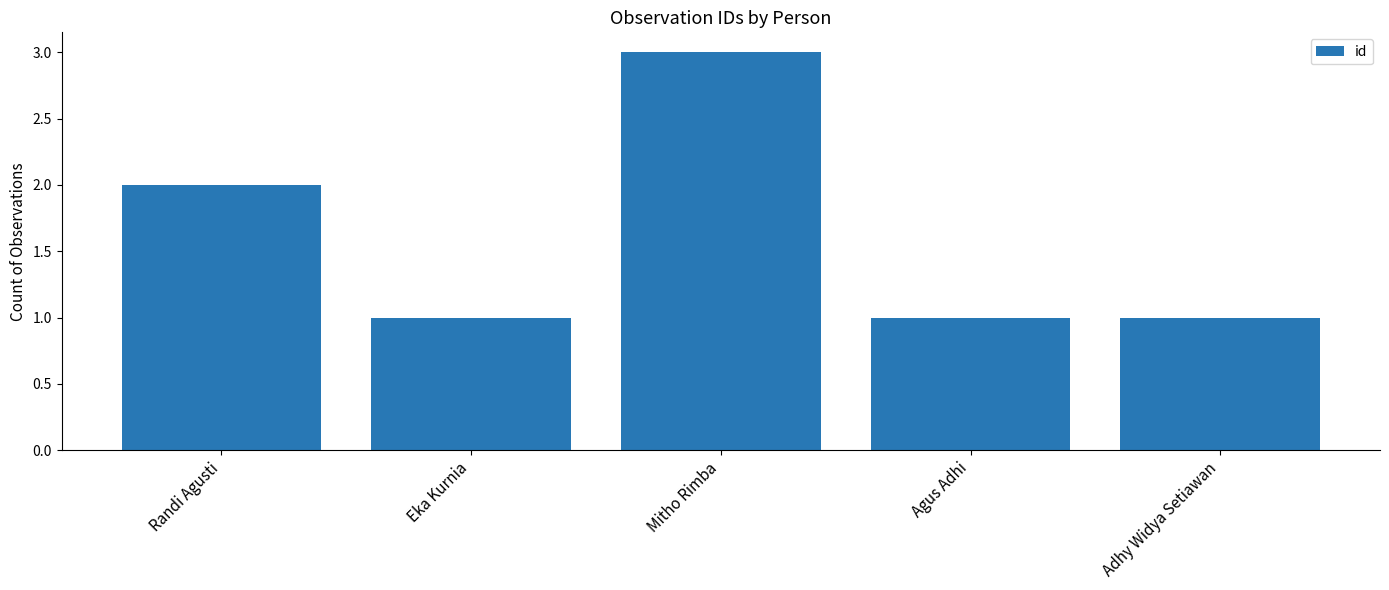

What is the smallest value displayed?

1